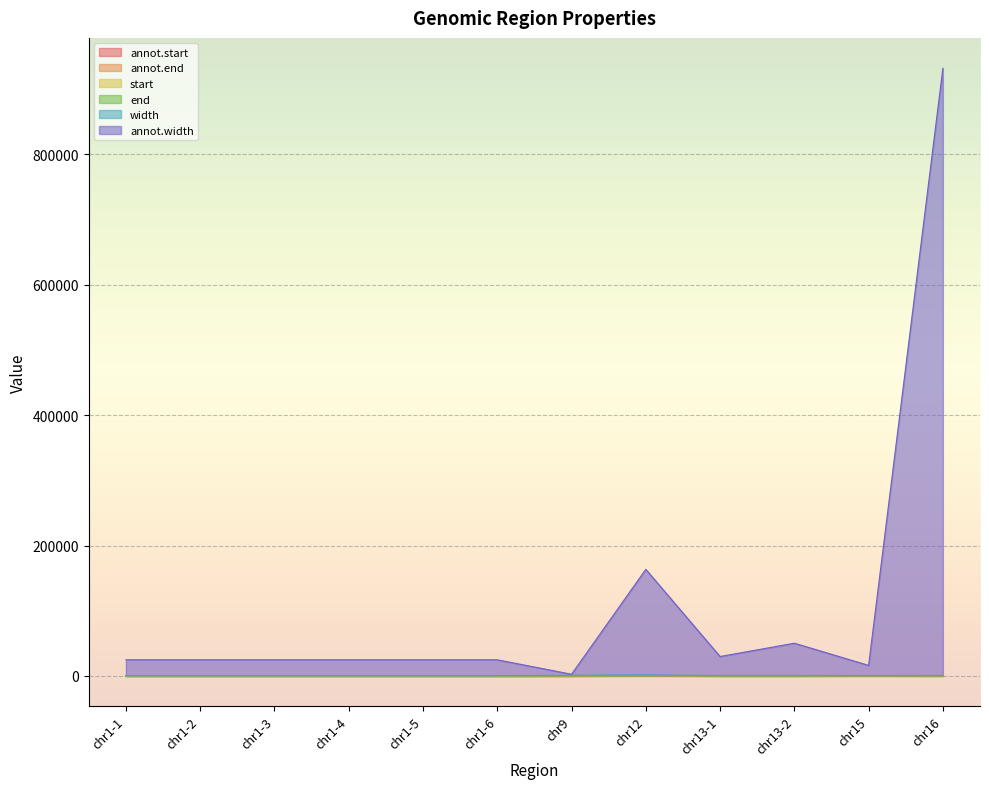

Between chr9 and chr13-1, which series saw the biggest shift?

annot.width